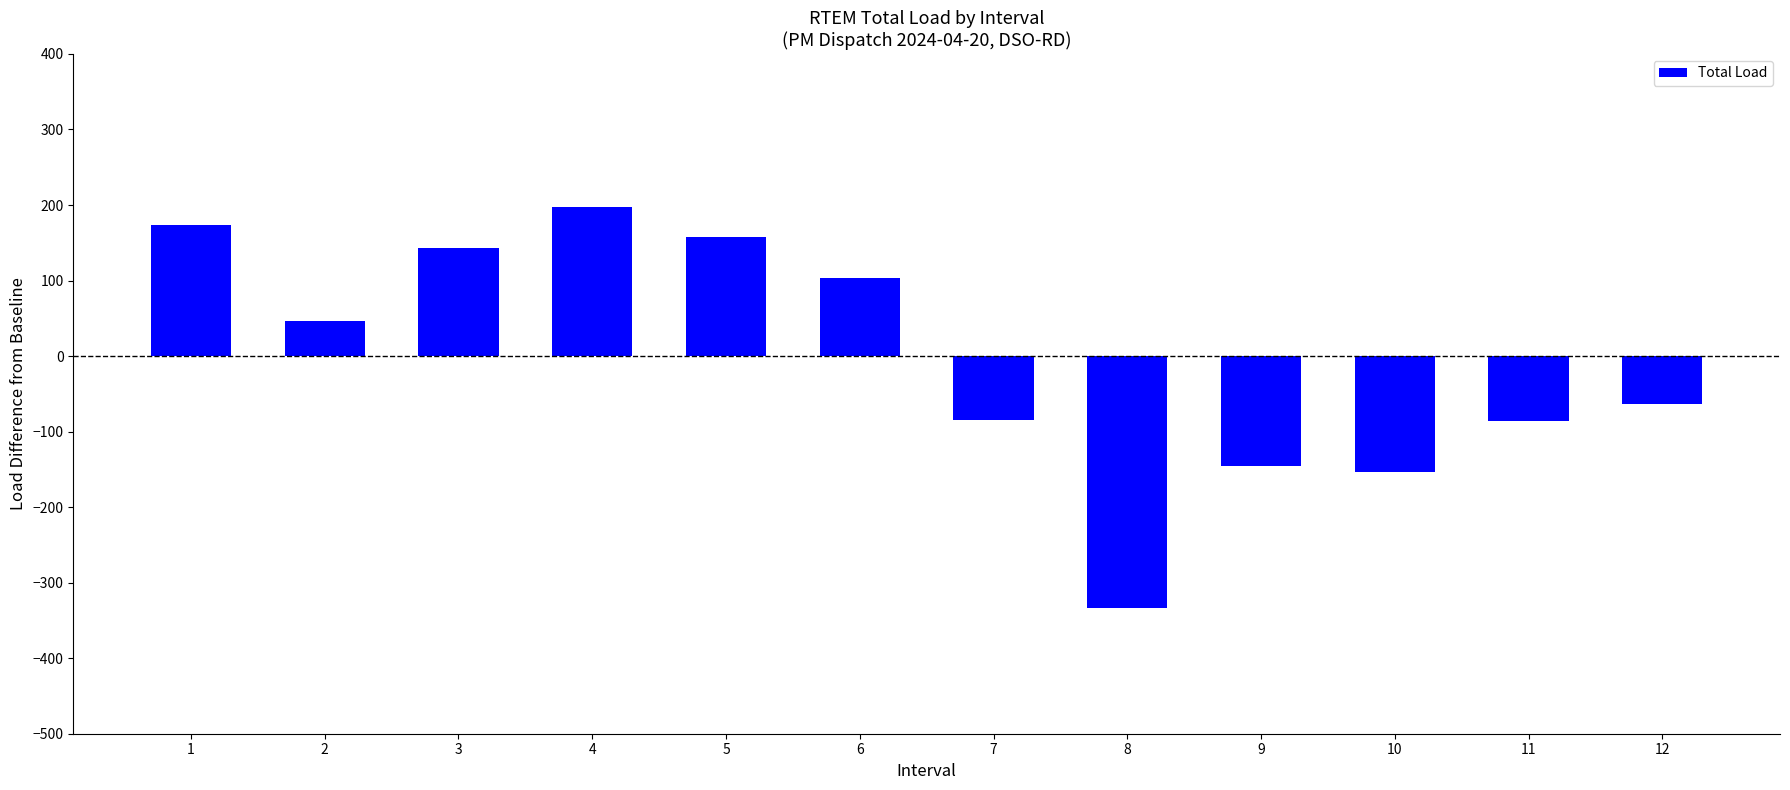

What is the difference between the values at 2 and 12?

111